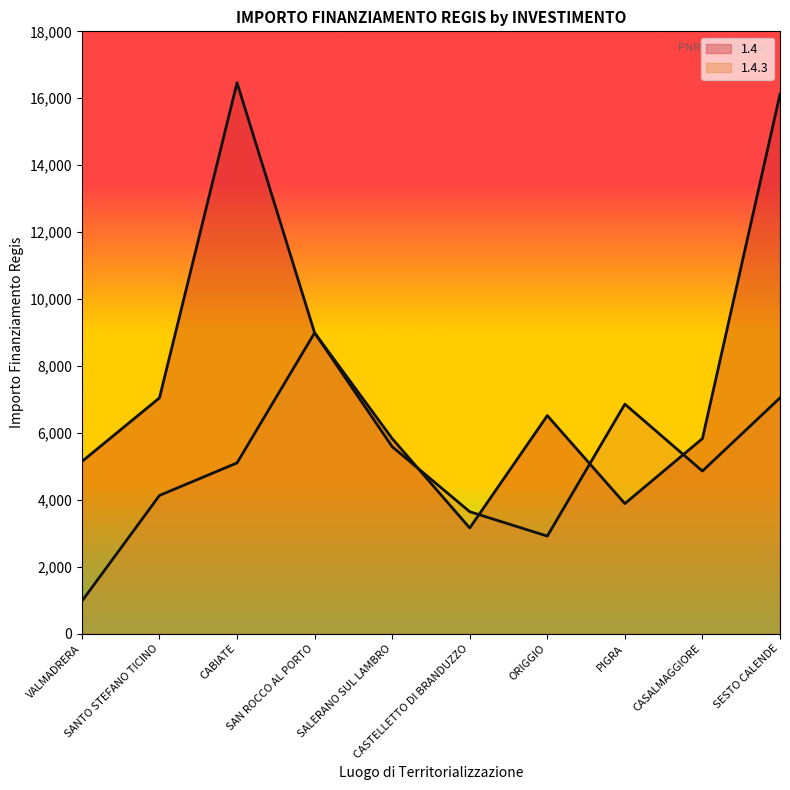

Rank the categories by 1.4 value from highest to lowest.

CABIATE, SESTO CALENDE, SAN ROCCO AL PORTO, SANTO STEFANO TICINO, ORIGGIO, SALERANO SUL LAMBRO, CASALMAGGIORE, VALMADRERA, PIGRA, CASTELLETTO DI BRANDUZZO